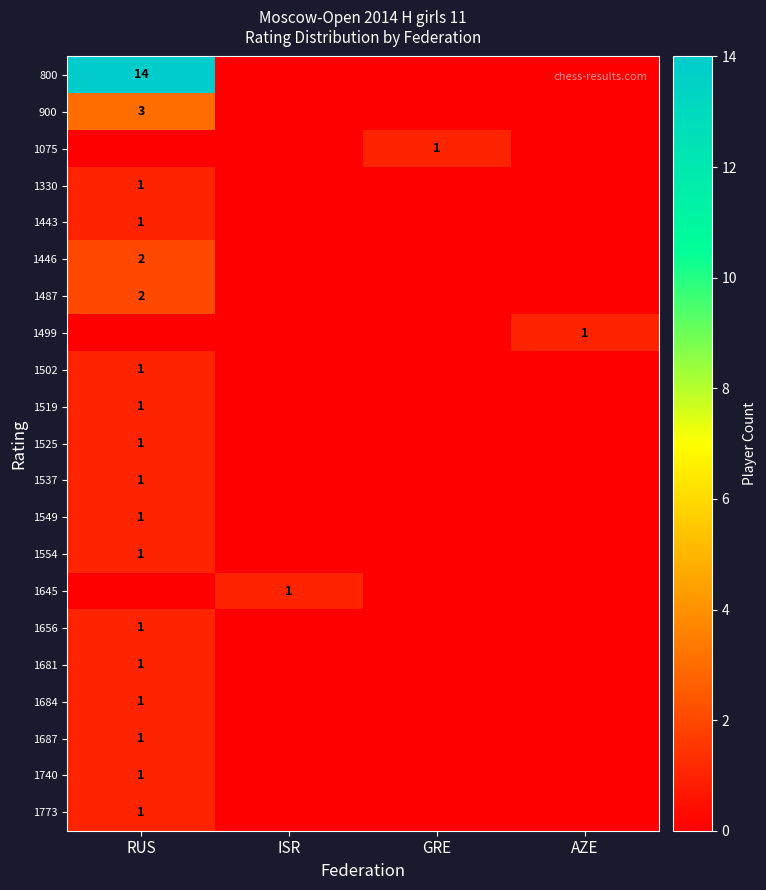

What is the spread (max minus min) of values at AZE?

1